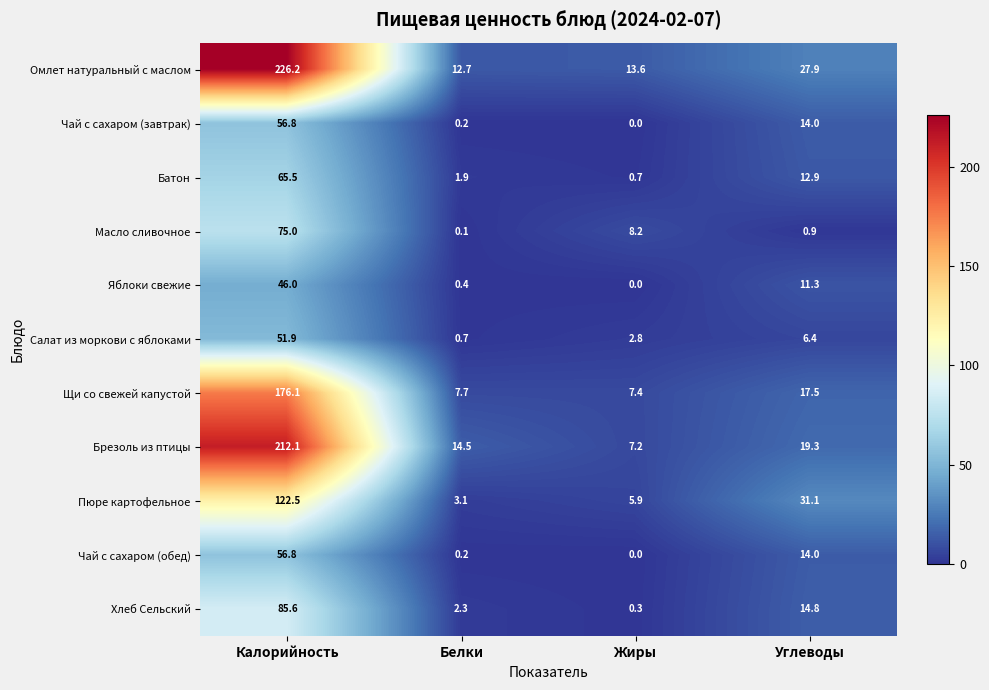

What is the difference between the Хлеб Сельский values at Калорийность and Углеводы?

70.8